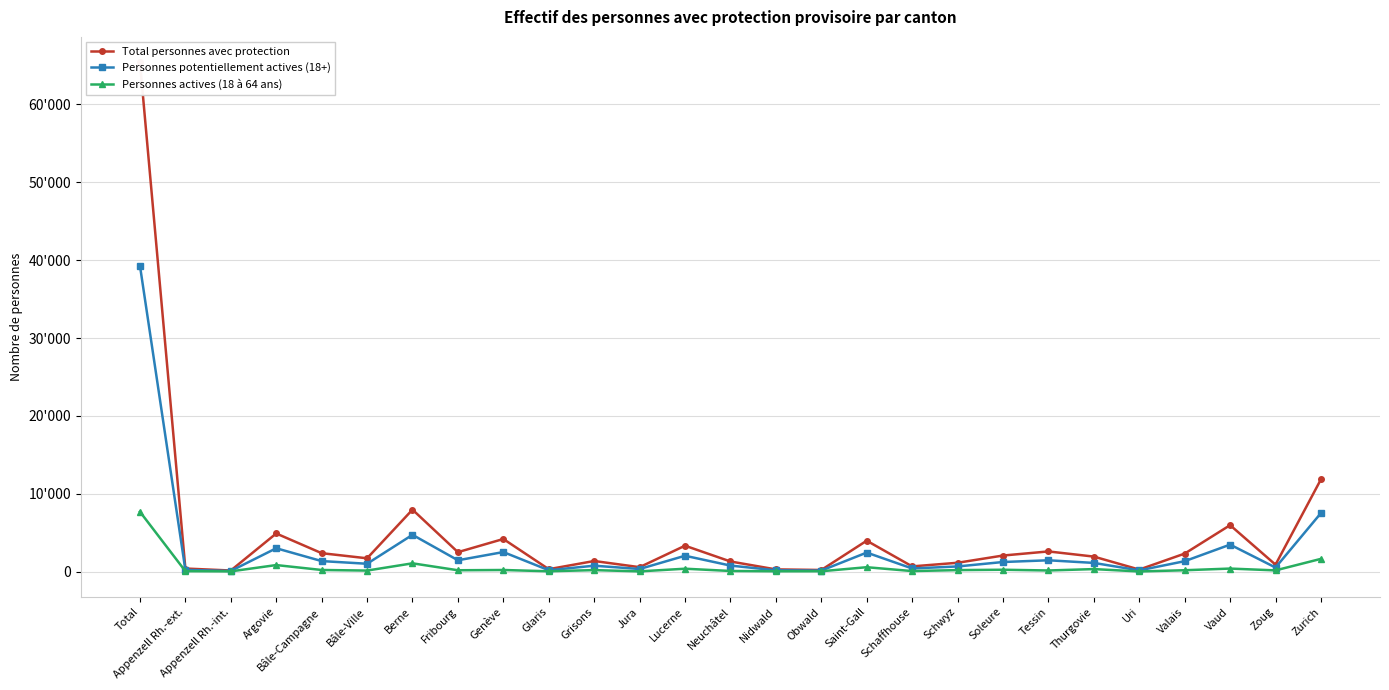

List the series in order of their peak value, highest first.

Total personnes avec protection, Personnes potentiellement actives (18+), Personnes actives (18 à 64 ans)